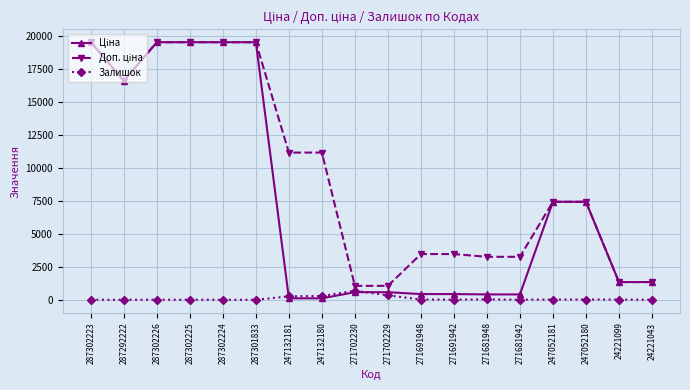

True or false: Залишок has more than 2 interior local peaks.

True